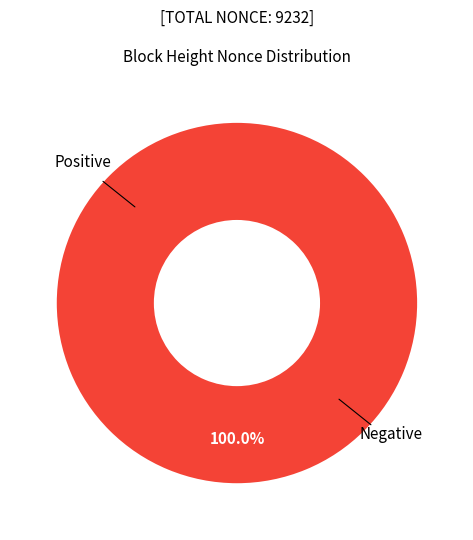

Is the sum of 159561 and 46876 greater than half?

Yes